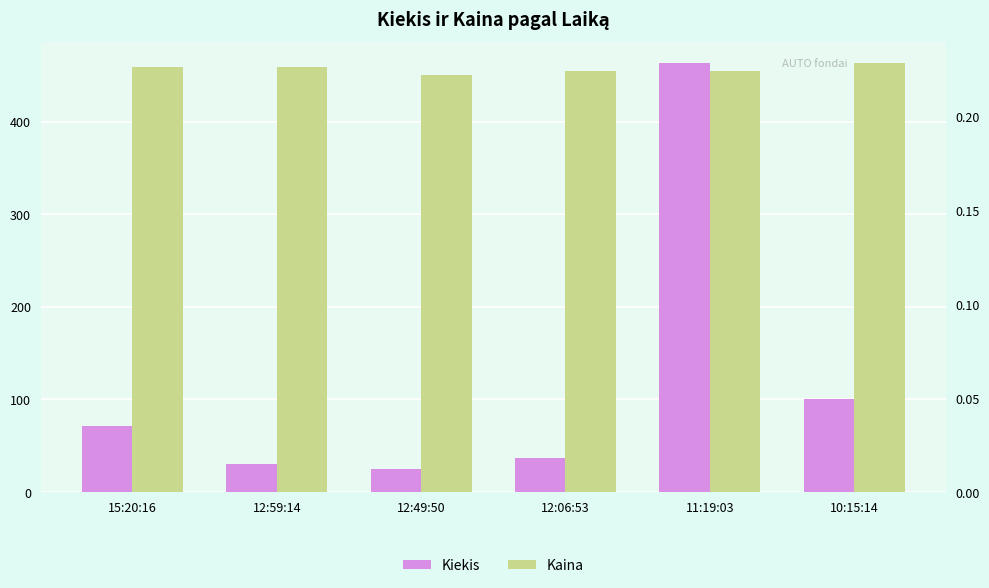

What is the value of the Kaina bar at the 5th from the left?

0.2